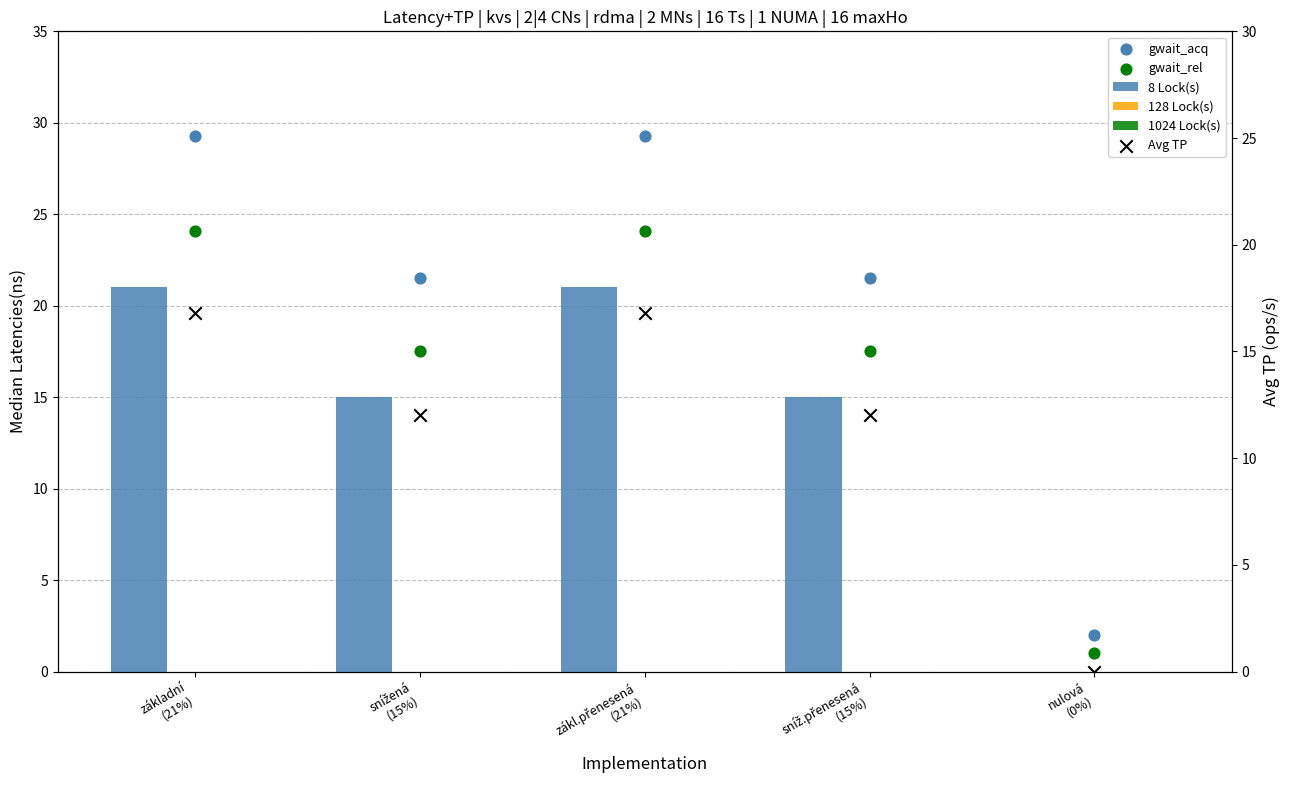

Which series contains the highest Y value?

gwait_acq